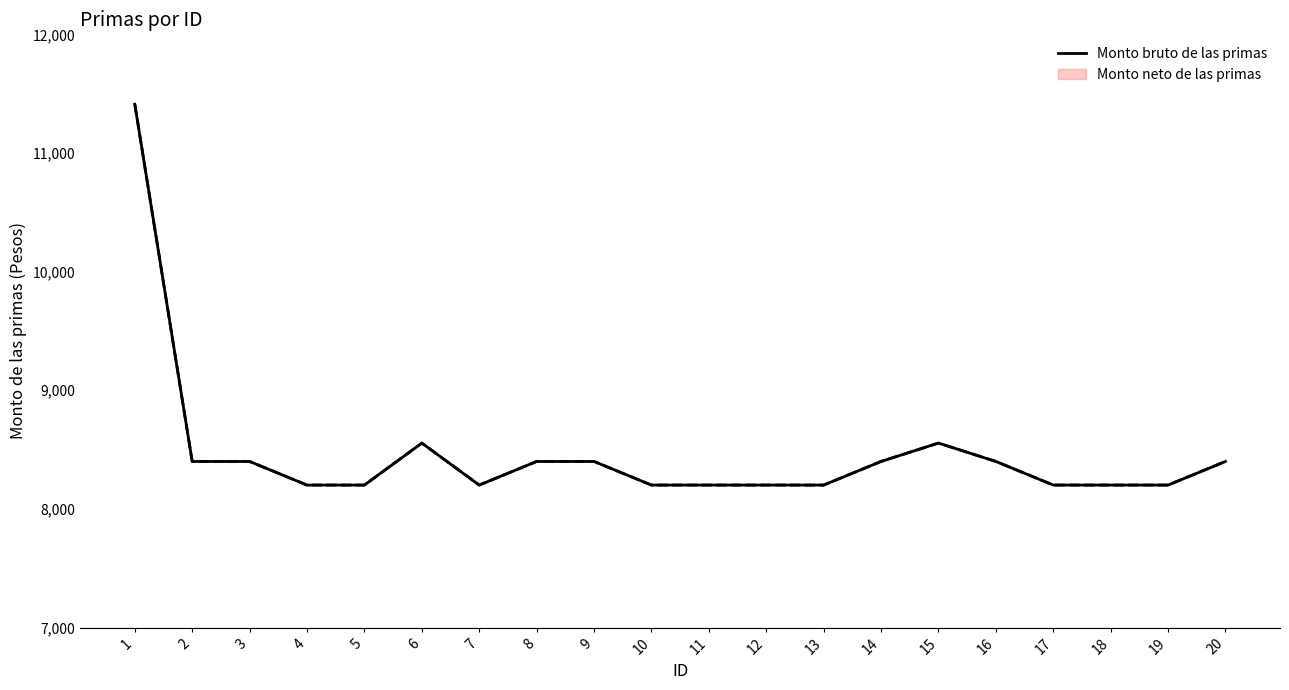

What is the approximate value at 9?

8400